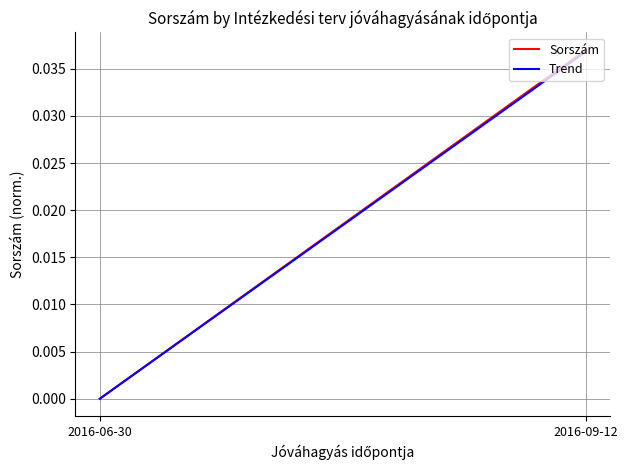

List the series in order of their overall mean, lowest first.

Trend, Sorszám